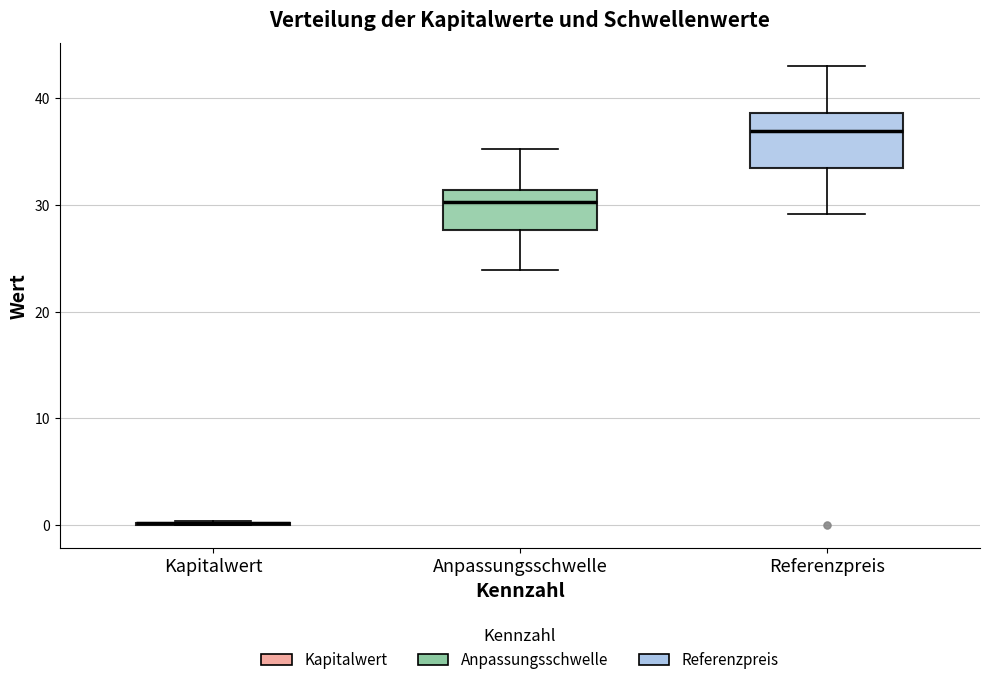

Comparing the boxes themselves (not the whiskers), which one is the tallest?

Referenzpreis